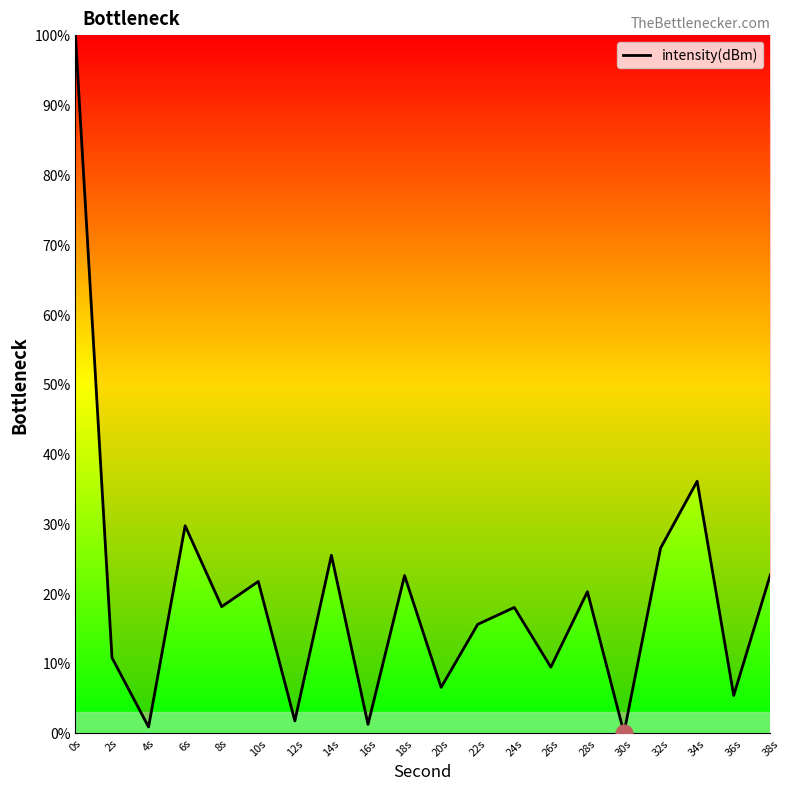

What is the greatest value displayed?

100.0